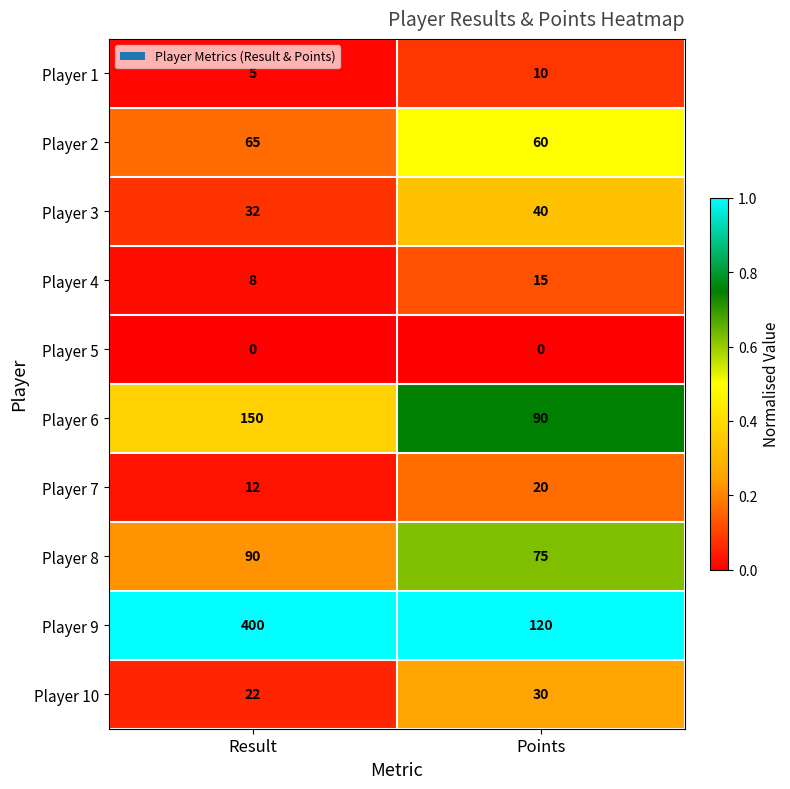

Reading left to right, extract all data points from this chart.

Player 1: 5	10
Player 2: 65	60
Player 3: 32	40
Player 4: 8	15
Player 5: 0	0
Player 6: 150	90
Player 7: 12	20
Player 8: 90	75
Player 9: 400	120
Player 10: 22	30